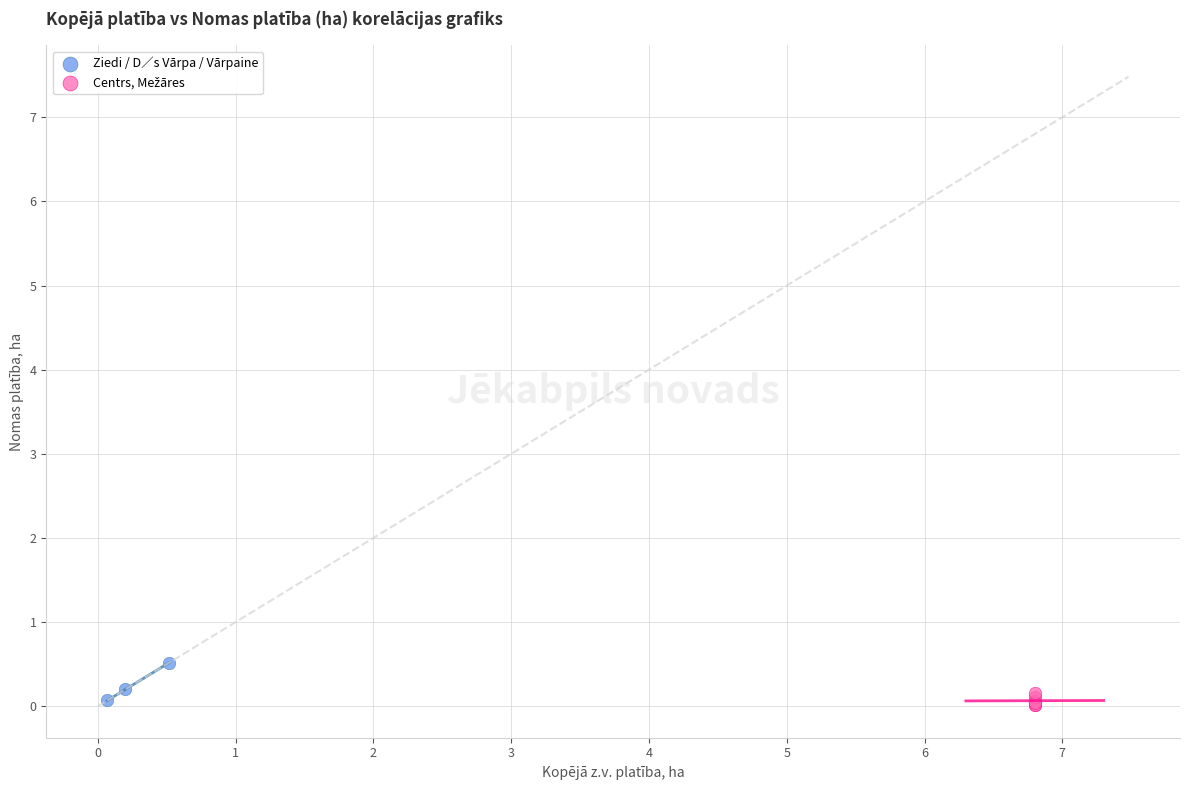

Which series reaches the maximum Y coordinate?

Ziedi / D∕s Vārpa / Vārpaine